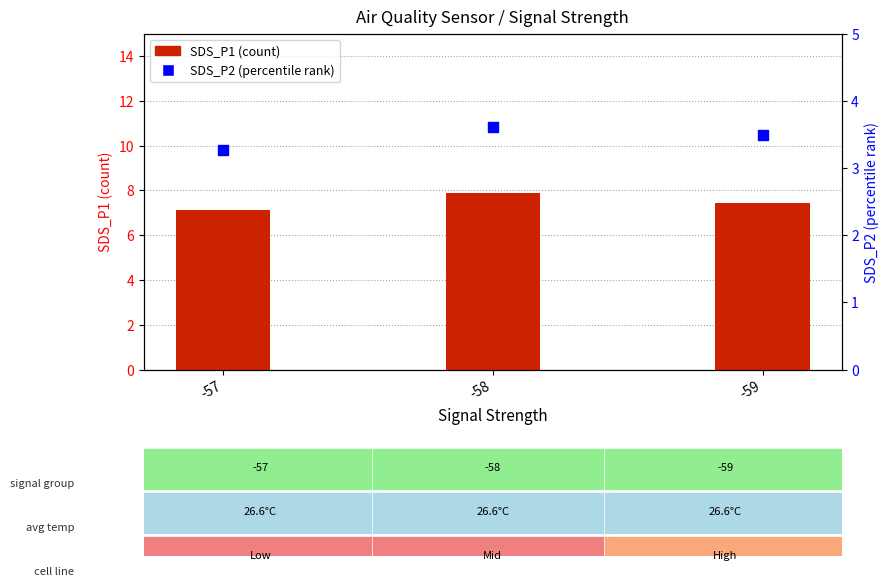

What are all the series names shown in the legend?

SDS_P1 (count), SDS_P2 (percentile rank)